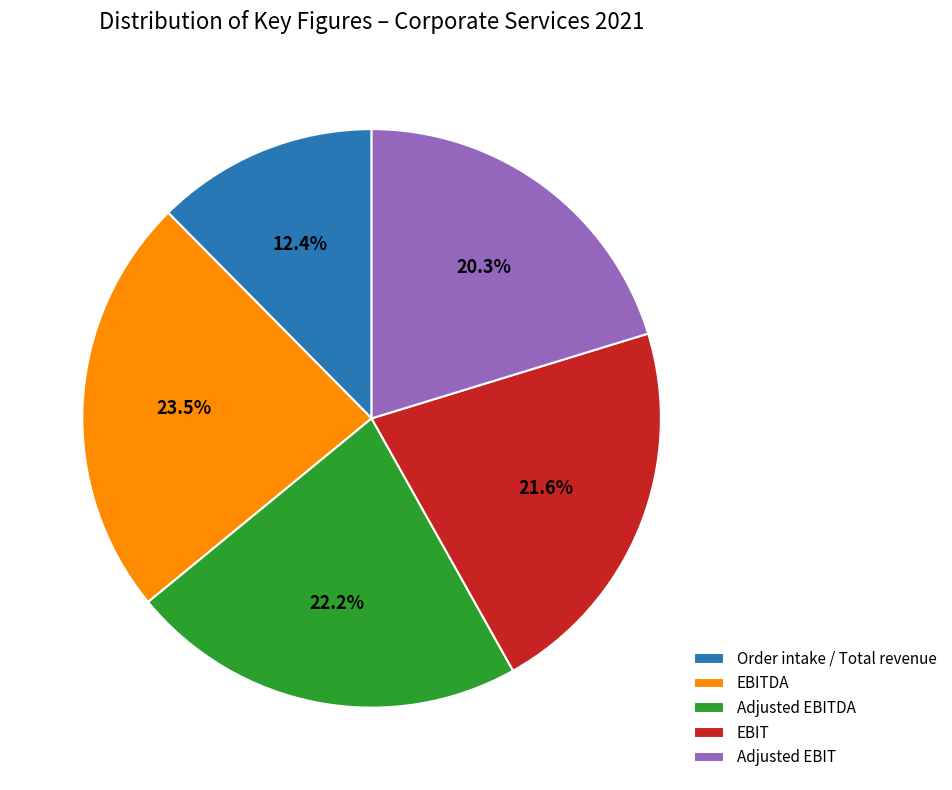

How many segments does this pie chart have?

5